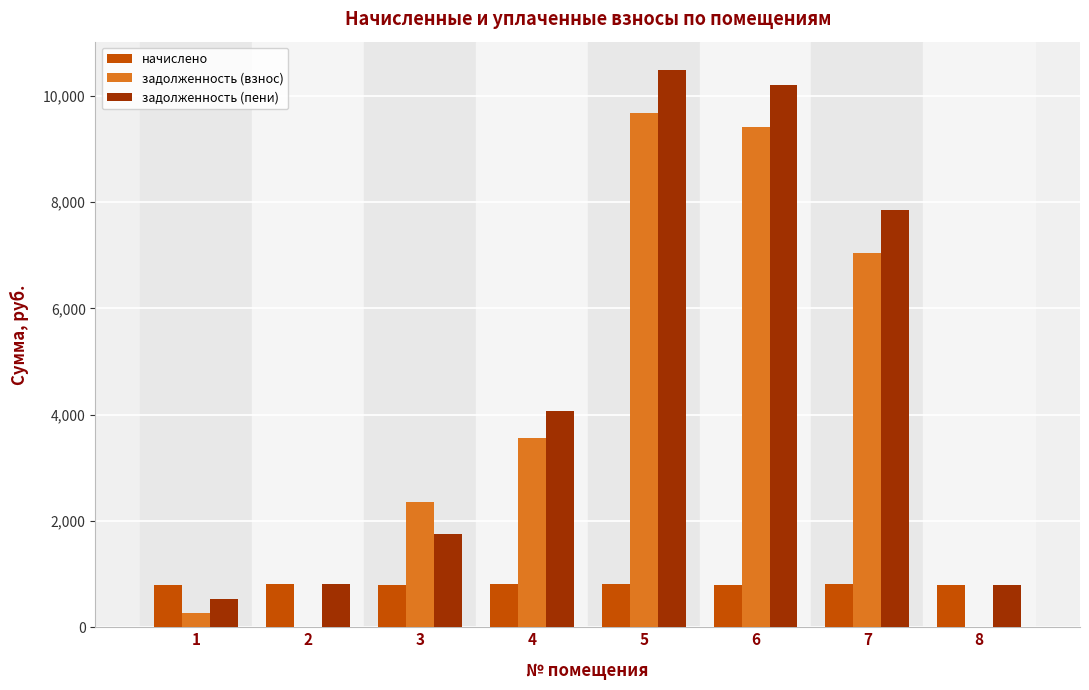

What is the highest value of the задолженность (взнос) series?

9676.8